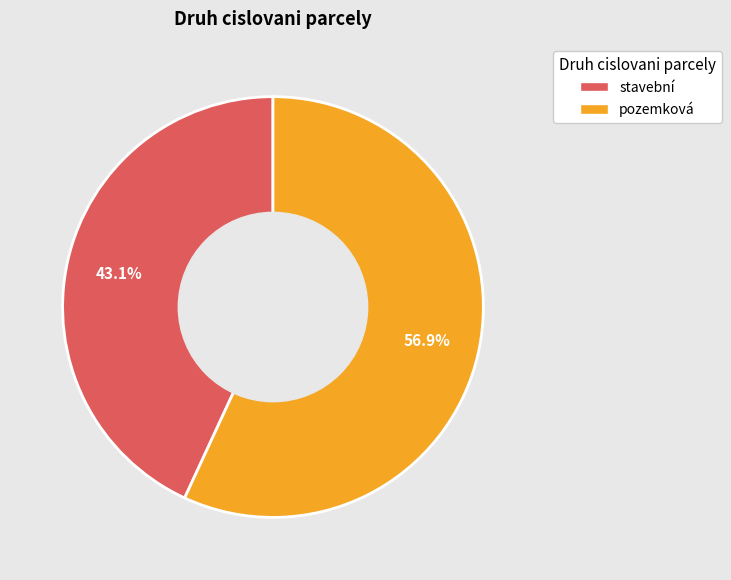

Approximately how many times larger is the value at stavební compared to pozemková?

0.8